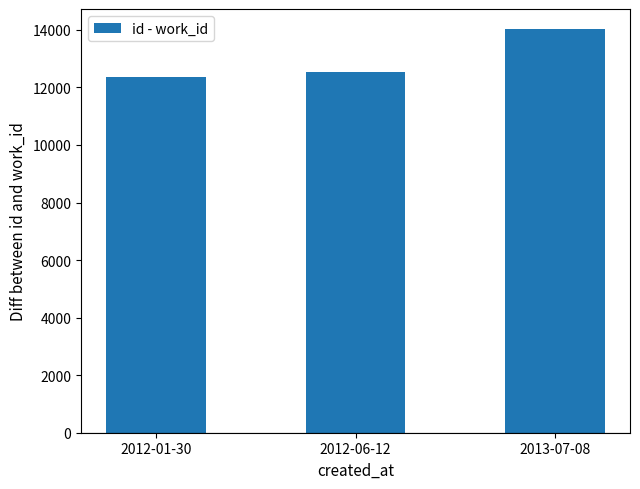

List the labels in order of value, largest first.

2013-07-08, 2012-06-12, 2012-01-30